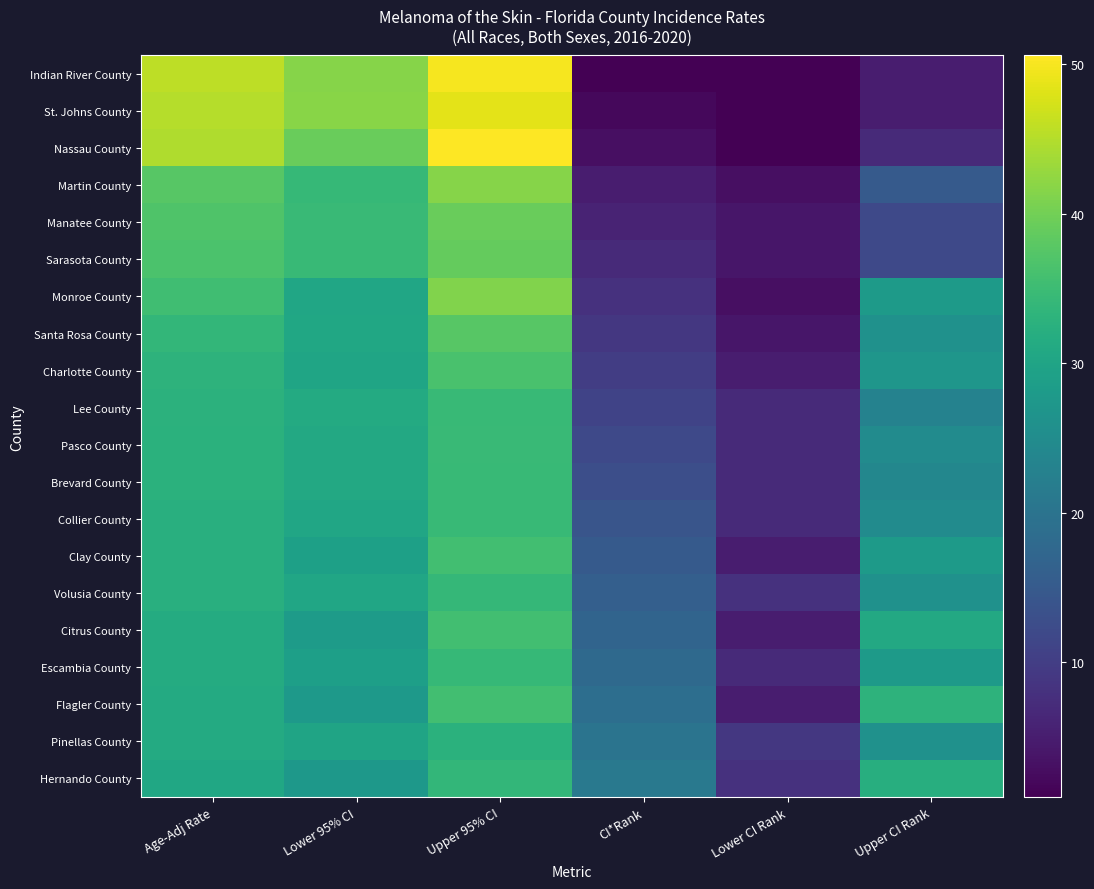

Reading left to right, list all the values displayed in this chart.

Indian River County: Age-Adj Rate=45.6	Lower 95% CI=41.6	Upper 95% CI=49.9	CI*Rank=1.0	Lower CI Rank=1.0	Upper CI Rank=5.0
St. Johns County: Age-Adj Rate=45.0	Lower 95% CI=41.8	Upper 95% CI=48.5	CI*Rank=2.0	Lower CI Rank=1.0	Upper CI Rank=5.0
Nassau County: Age-Adj Rate=44.6	Lower 95% CI=39.2	Upper 95% CI=50.6	CI*Rank=3.0	Lower CI Rank=1.0	Upper CI Rank=7.0
Martin County: Age-Adj Rate=37.7	Lower 95% CI=34.3	Upper 95% CI=41.5	CI*Rank=5.0	Lower CI Rank=3.0	Upper CI Rank=15.0
Manatee County: Age-Adj Rate=36.9	Lower 95% CI=34.6	Upper 95% CI=39.3	CI*Rank=6.0	Lower CI Rank=4.0	Upper CI Rank=12.0
Sarasota County: Age-Adj Rate=36.5	Lower 95% CI=34.4	Upper 95% CI=38.8	CI*Rank=7.0	Lower CI Rank=4.0	Upper CI Rank=12.0
Monroe County: Age-Adj Rate=35.4	Lower 95% CI=30.4	Upper 95% CI=41.2	CI*Rank=8.0	Lower CI Rank=3.0	Upper CI Rank=28.0
Santa Rosa County: Age-Adj Rate=33.9	Lower 95% CI=30.5	Upper 95% CI=37.7	CI*Rank=9.0	Lower CI Rank=4.0	Upper CI Rank=26.0
Charlotte County: Age-Adj Rate=33.1	Lower 95% CI=30.1	Upper 95% CI=36.4	CI*Rank=10.0	Lower CI Rank=5.0	Upper CI Rank=27.0
Lee County: Age-Adj Rate=32.8	Lower 95% CI=31.3	Upper 95% CI=34.4	CI*Rank=11.0	Lower CI Rank=7.0	Upper CI Rank=23.0
Pasco County: Age-Adj Rate=32.7	Lower 95% CI=30.9	Upper 95% CI=34.7	CI*Rank=12.0	Lower CI Rank=7.0	Upper CI Rank=25.0
Brevard County: Age-Adj Rate=32.7	Lower 95% CI=30.9	Upper 95% CI=34.5	CI*Rank=13.0	Lower CI Rank=7.0	Upper CI Rank=24.0
Collier County: Age-Adj Rate=32.3	Lower 95% CI=30.3	Upper 95% CI=34.5	CI*Rank=14.0	Lower CI Rank=7.0	Upper CI Rank=25.0
Clay County: Age-Adj Rate=32.2	Lower 95% CI=29.1	Upper 95% CI=35.6	CI*Rank=15.0	Lower CI Rank=5.0	Upper CI Rank=28.0
Volusia County: Age-Adj Rate=32.2	Lower 95% CI=30.4	Upper 95% CI=34.1	CI*Rank=16.0	Lower CI Rank=8.0	Upper CI Rank=26.0
Citrus County: Age-Adj Rate=31.6	Lower 95% CI=28.2	Upper 95% CI=35.5	CI*Rank=17.0	Lower CI Rank=5.0	Upper CI Rank=31.0
Escambia County: Age-Adj Rate=31.5	Lower 95% CI=28.9	Upper 95% CI=34.3	CI*Rank=18.0	Lower CI Rank=7.0	Upper CI Rank=28.0
Flagler County: Age-Adj Rate=31.3	Lower 95% CI=27.6	Upper 95% CI=35.6	CI*Rank=19.0	Lower CI Rank=5.0	Upper CI Rank=33.0
Pinellas County: Age-Adj Rate=31.3	Lower 95% CI=29.9	Upper 95% CI=32.7	CI*Rank=20.0	Lower CI Rank=9.0	Upper CI Rank=26.0
Hernando County: Age-Adj Rate=30.5	Lower 95% CI=27.5	Upper 95% CI=33.8	CI*Rank=21.0	Lower CI Rank=8.0	Upper CI Rank=32.0